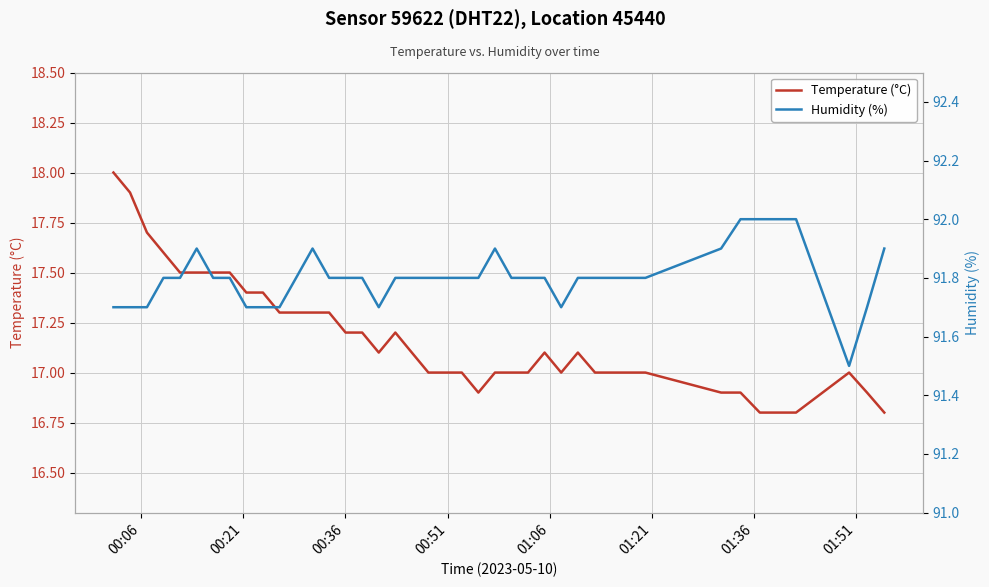

At how many categories does at least one series exceed 35?

40